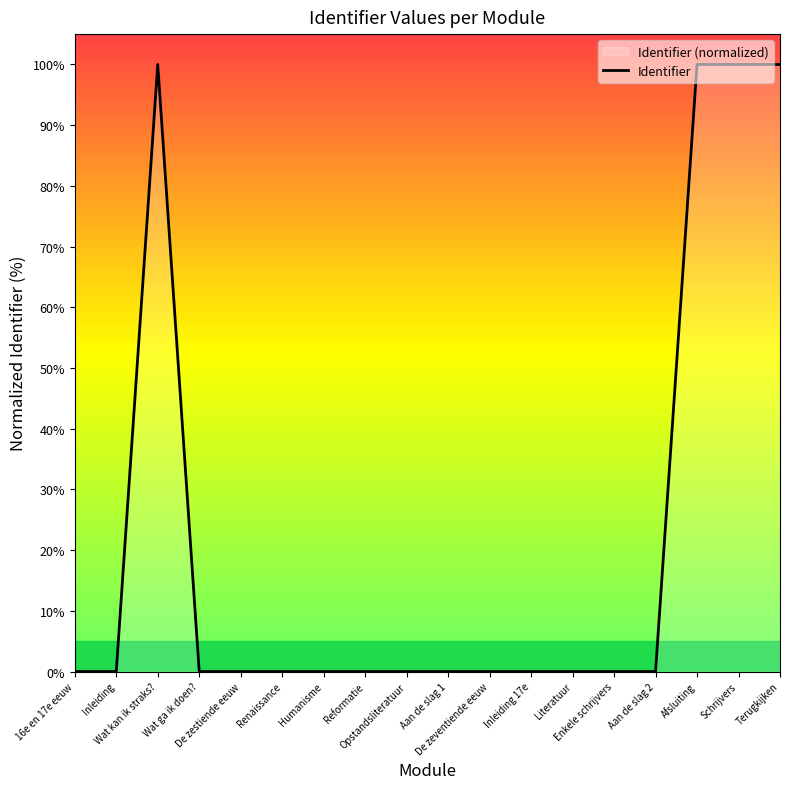

Does the chart have visible grid lines?

No